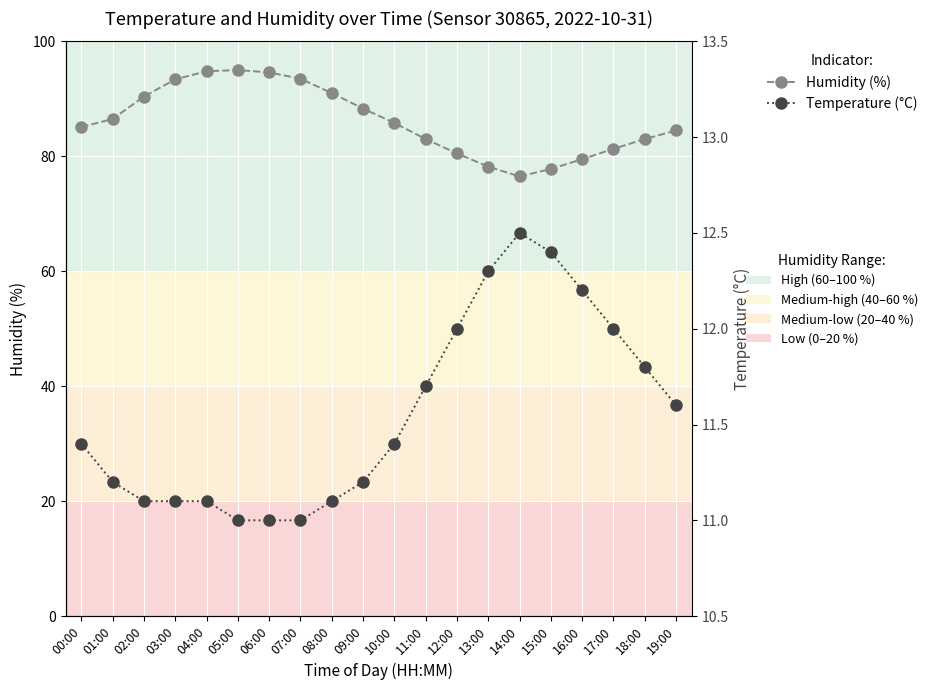

The value of Temperature (°C) at 01:00 is 15.1. True or false?

False